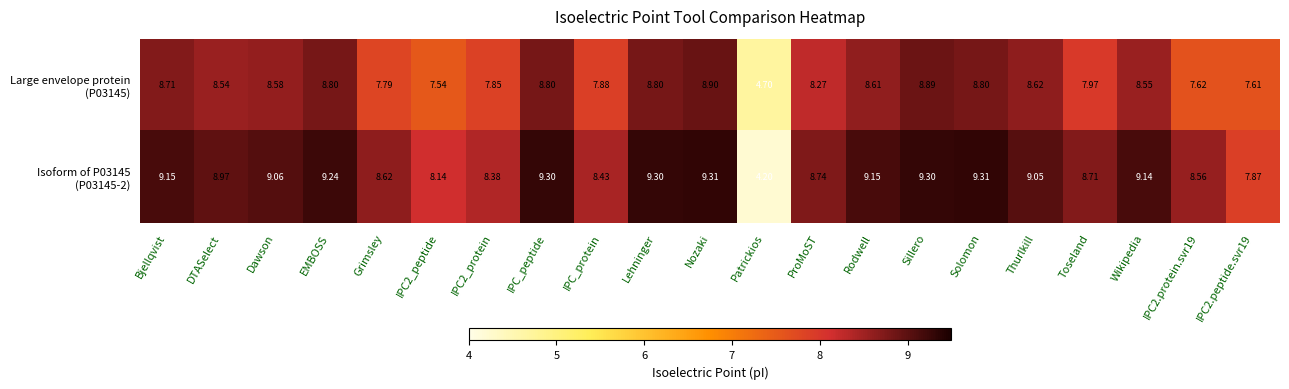

At which category does the chart reach its minimum across all series?

Patrickios